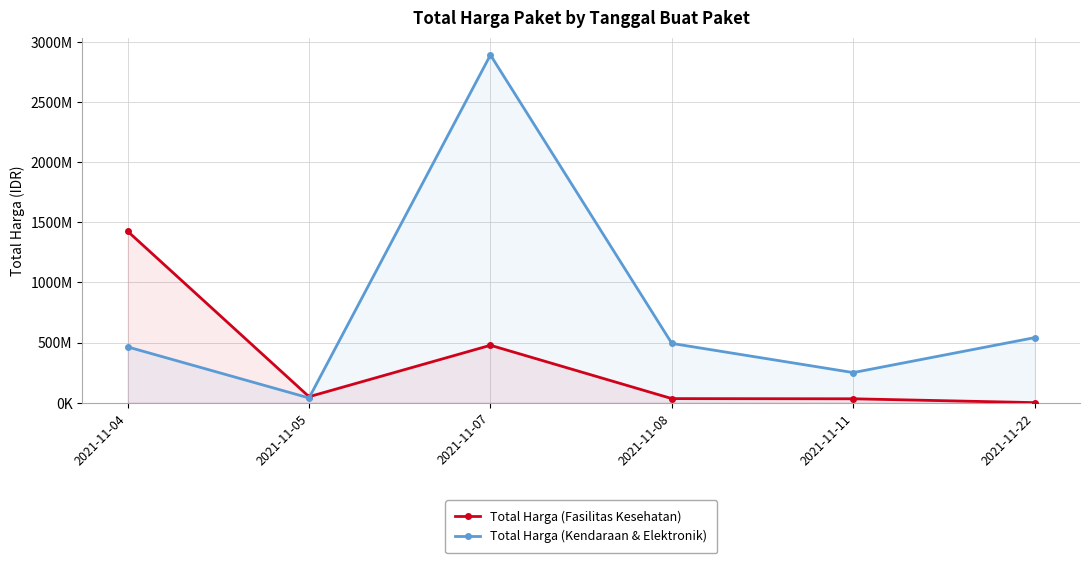

At 2021-11-22, list the series in order from largest to smallest.

Total Harga (Kendaraan & Elektronik), Total Harga (Fasilitas Kesehatan)